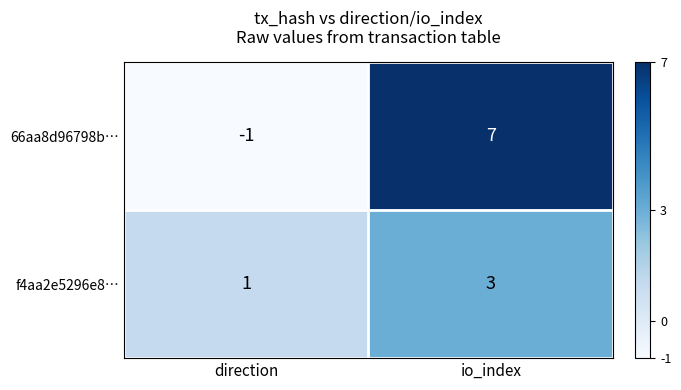

Which series has the largest range (max minus min)?

66aa8d96798b…